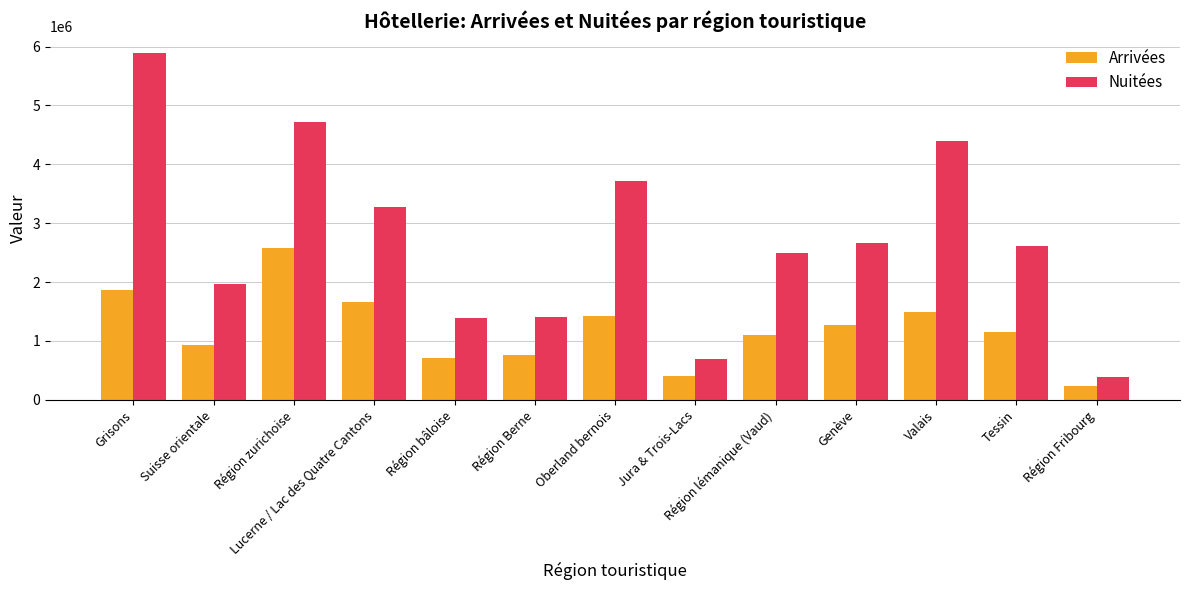

Rank the series at Valais from lowest to highest value.

Arrivées, Nuitées